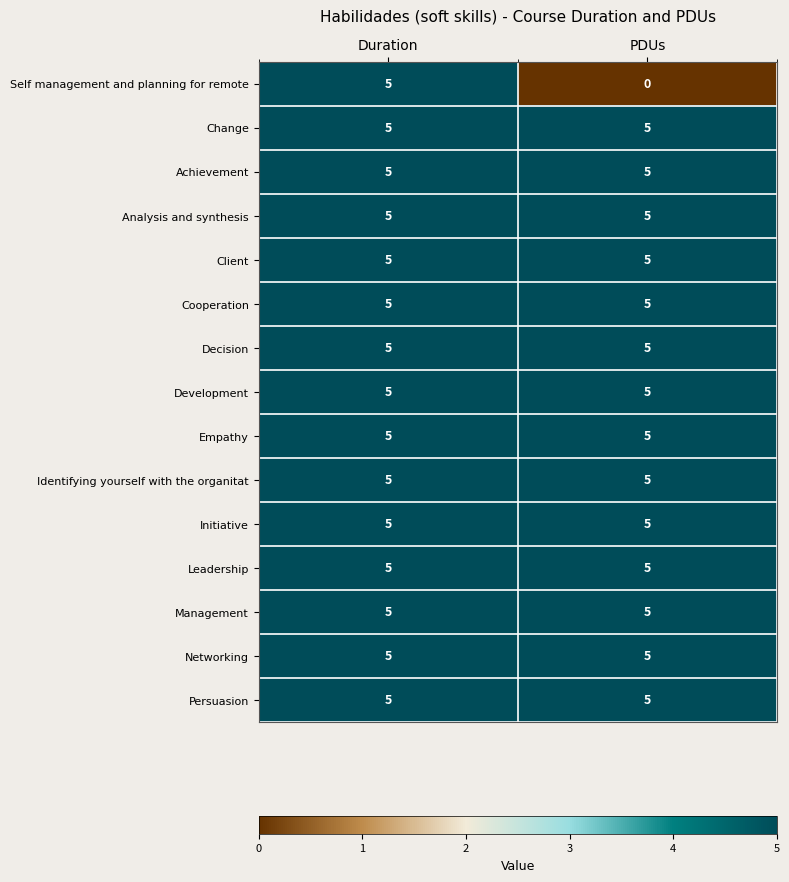

What is the approximate value of Client at PDUs?

5